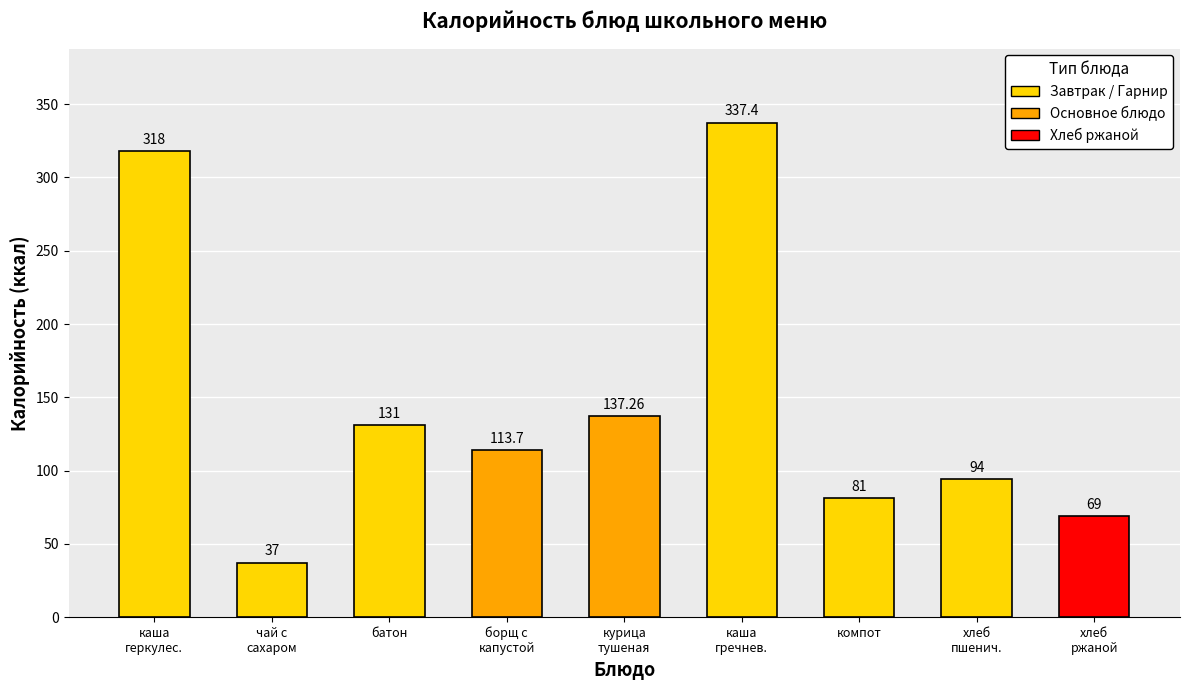

What is the difference between the second highest and second lowest values?

249.0